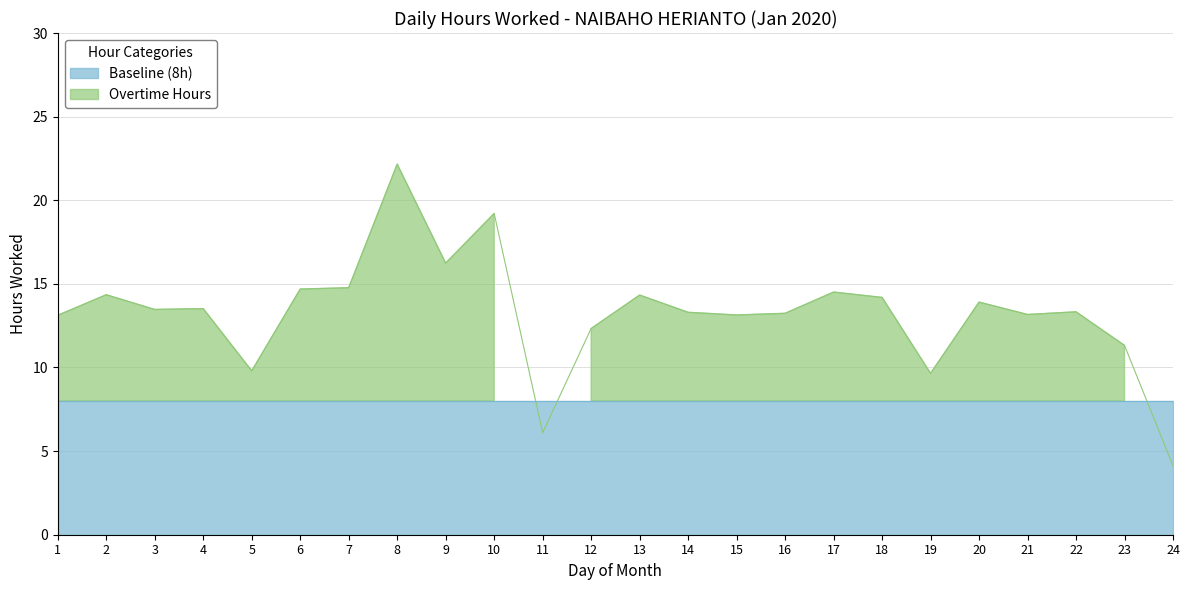

How many interior local peaks does the Hours Worked series have?

8